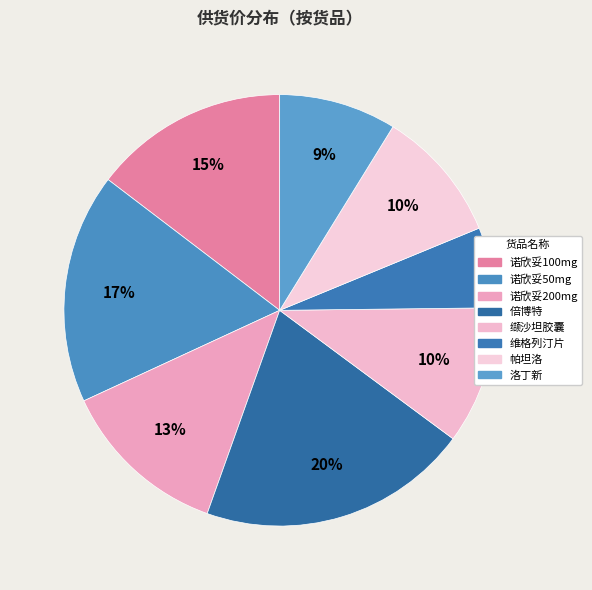

How many slices are in this pie chart?

8